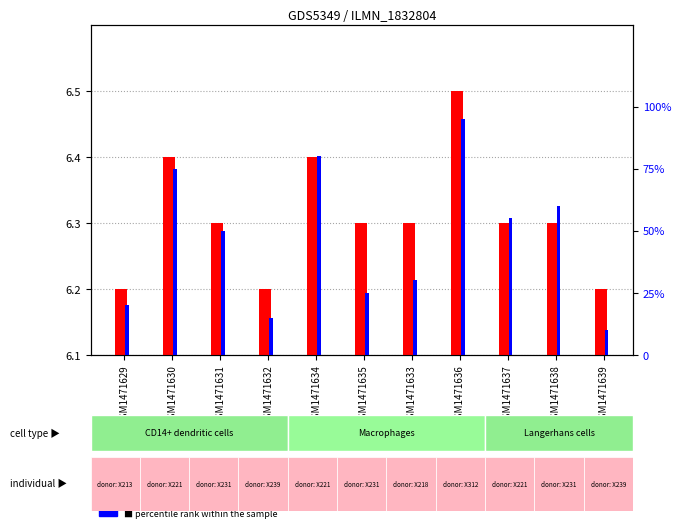

What is the label of the 7th bar from the right?

GSM1471634